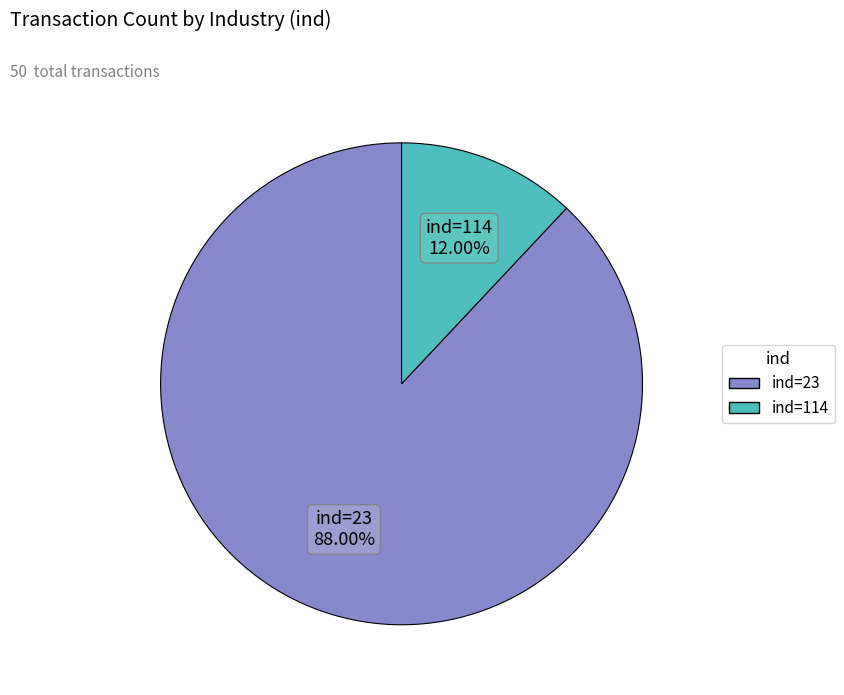

Is there any slice that represents more than half of the pie?

Yes